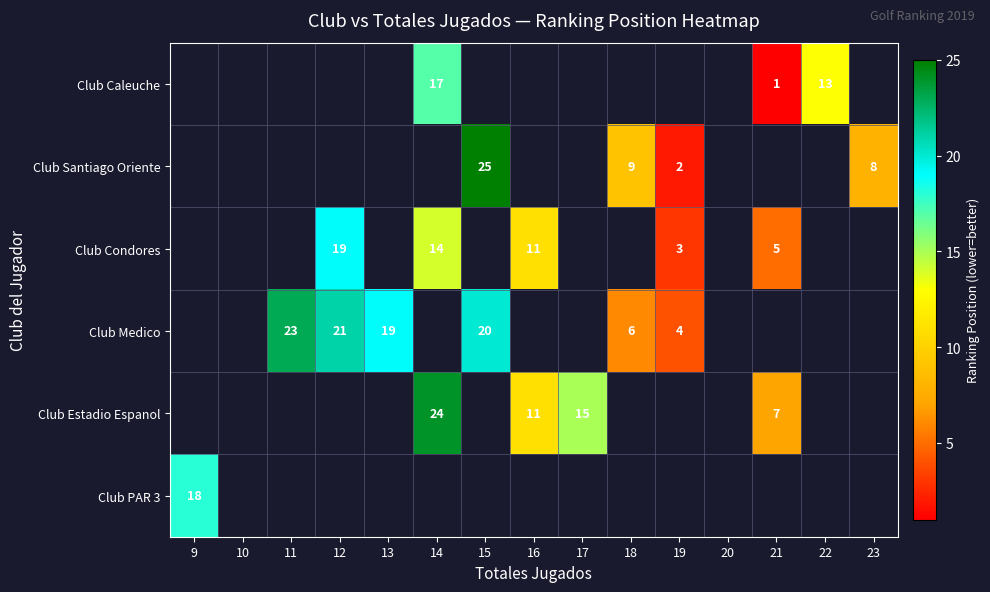

How many distinct data groups are displayed?

6